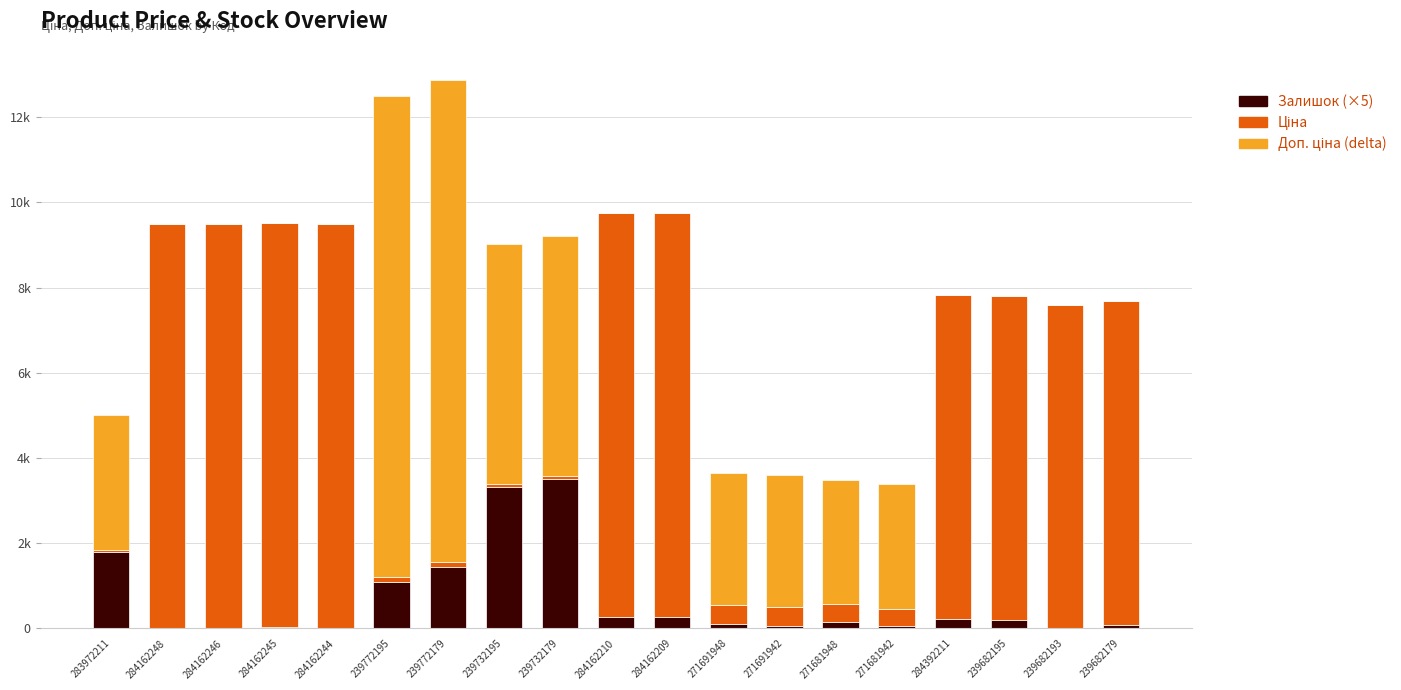

True or false: Залишок (×5) has a value of 1278.3 at 284162244.

False